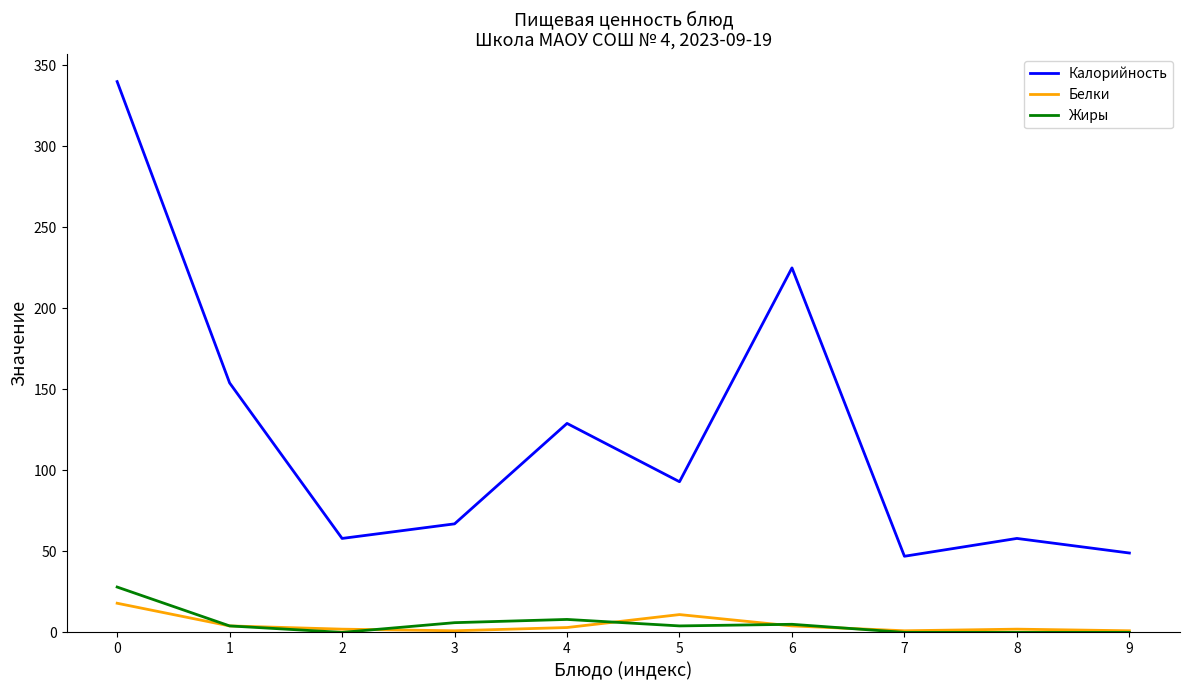

True or false: Белки has more than 0 interior local peaks.

True